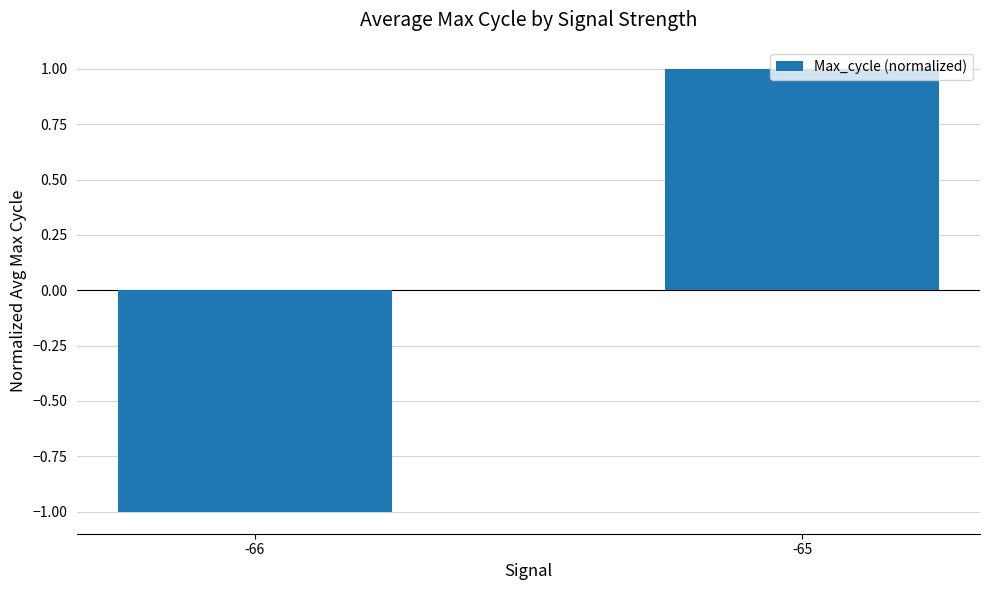

Which category has the lowest value across all series?

-66